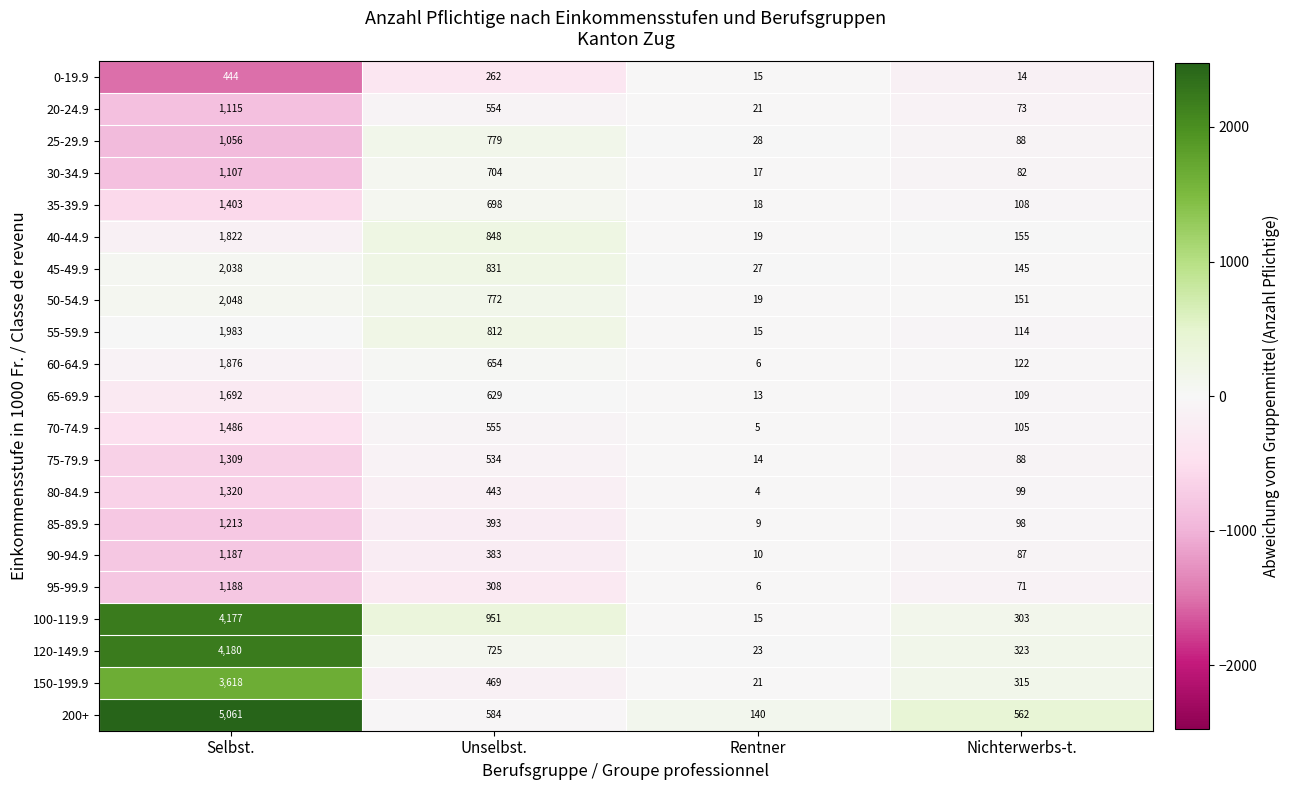

At which label does 30-34.9 first exceed 704?

Selbst.